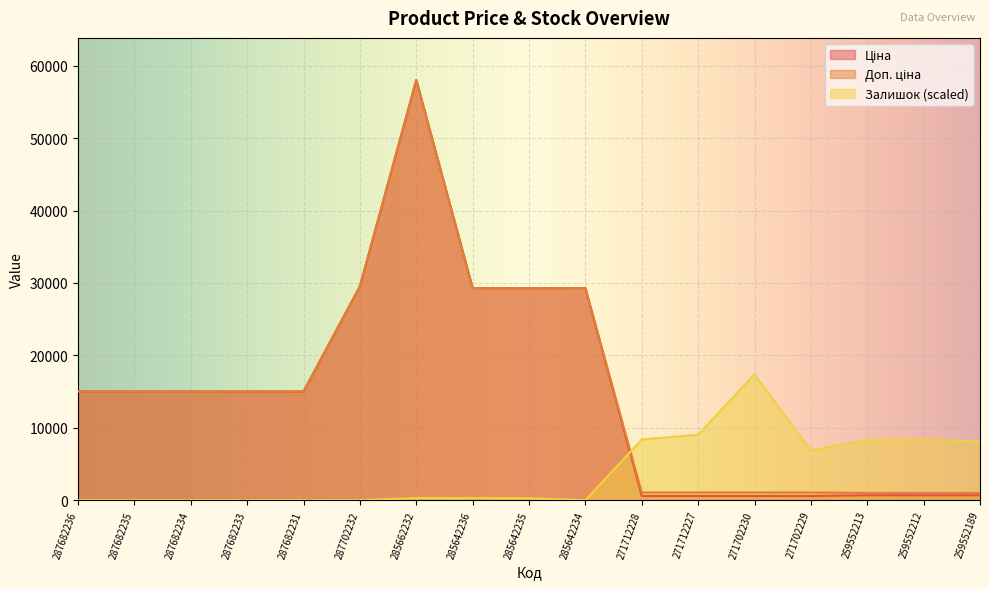

At which category is the sum across all series the highest?

285662232